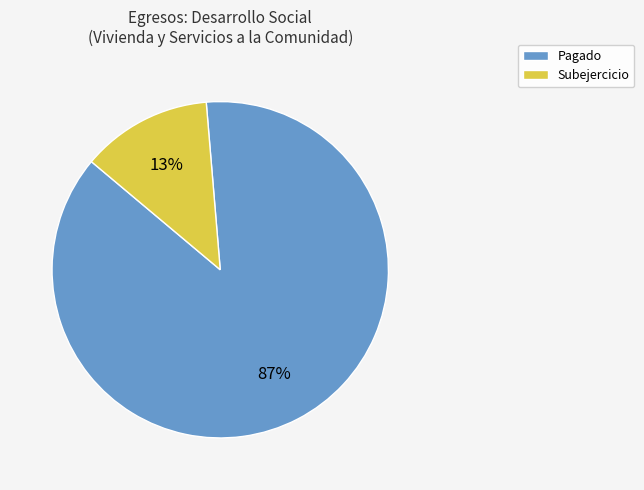

Is there any slice that represents more than half of the pie?

Yes